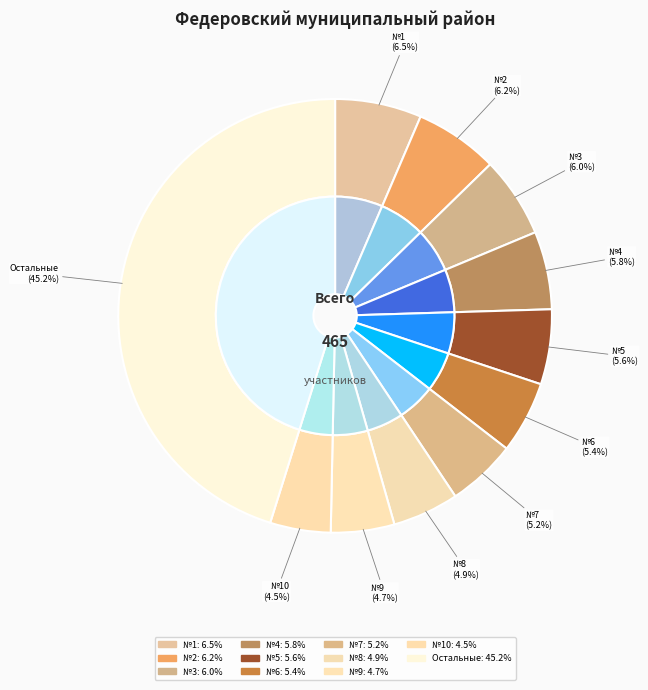

Does 29 account for over 50% of the chart?

No